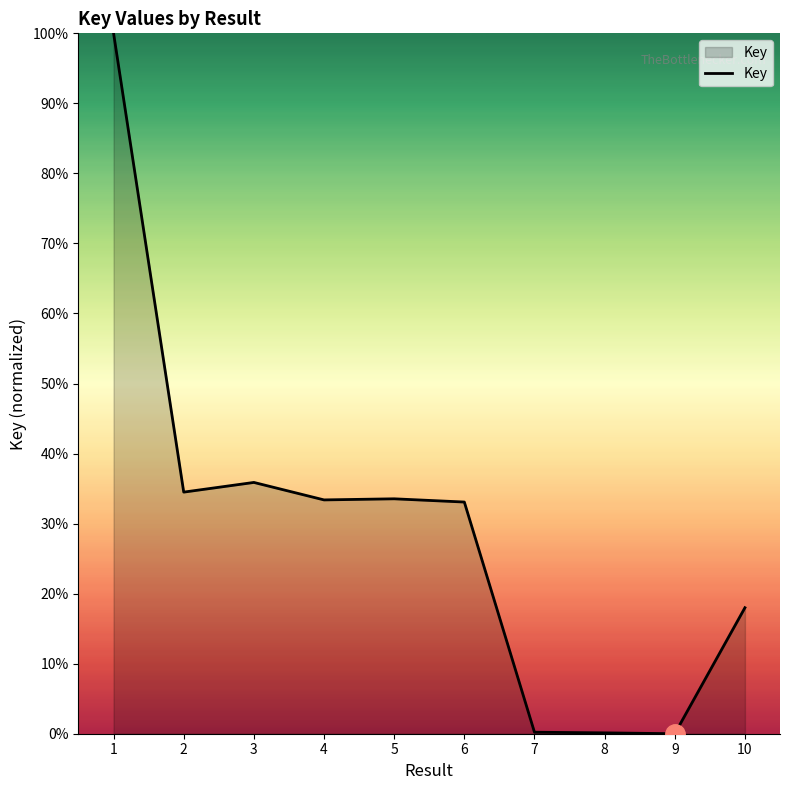

What is the difference between the values at 3 and 4?

2.5